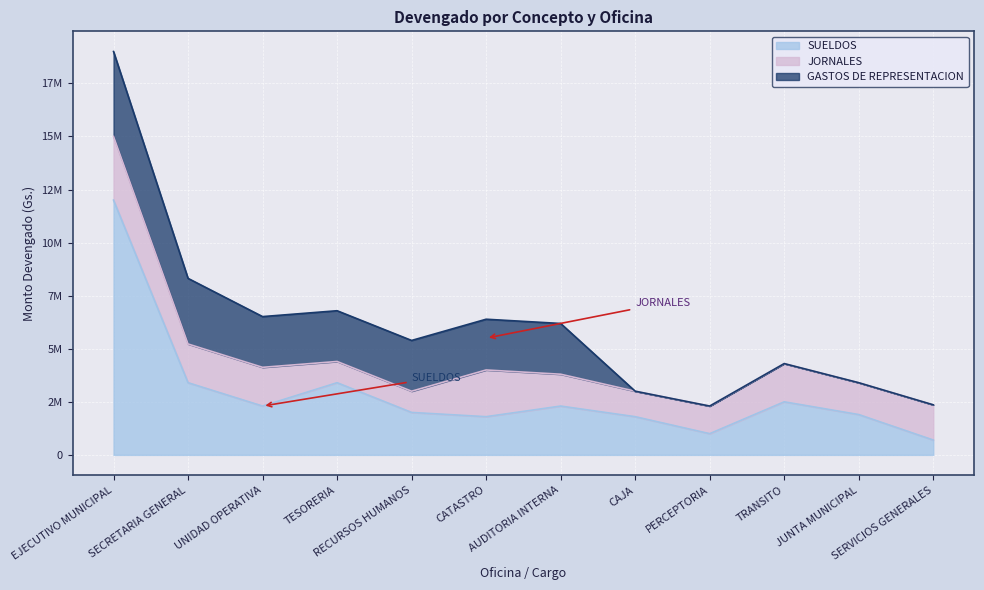

What is the value of the JORNALES point at the 11th from the left?

1500000